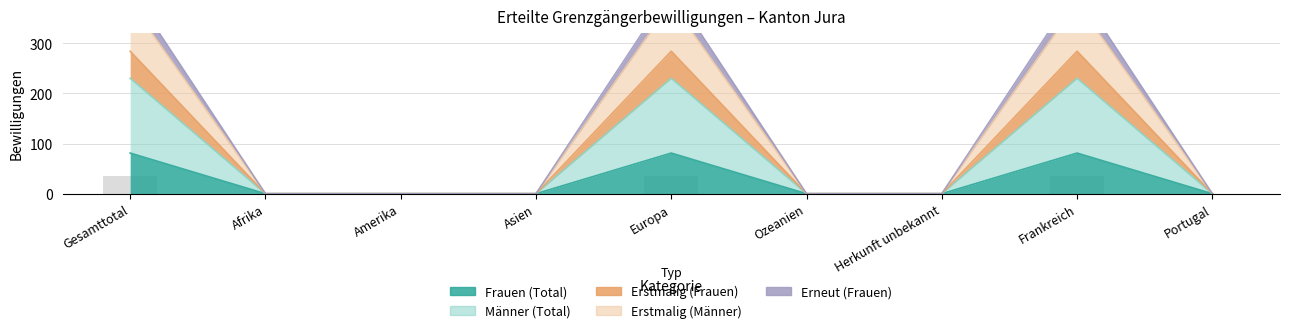

What is the difference between the highest and lowest values at Frankreich?

327